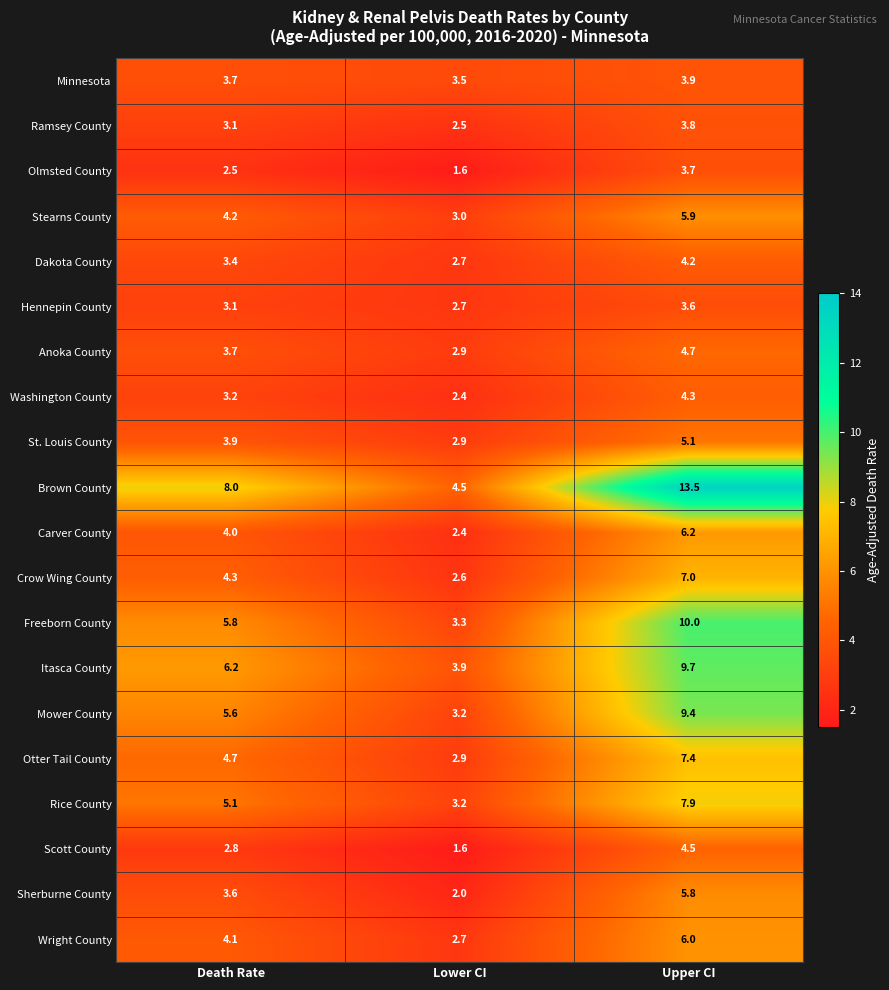

What is the maximum value shown in the chart?

13.5